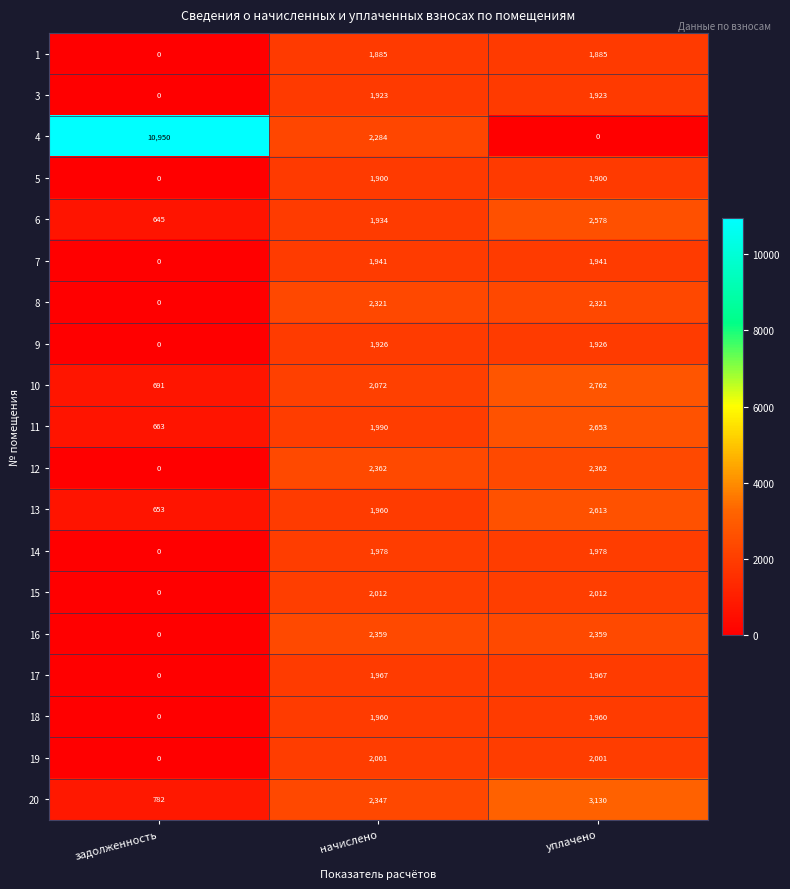

What is the sum of all 10 values?

5525